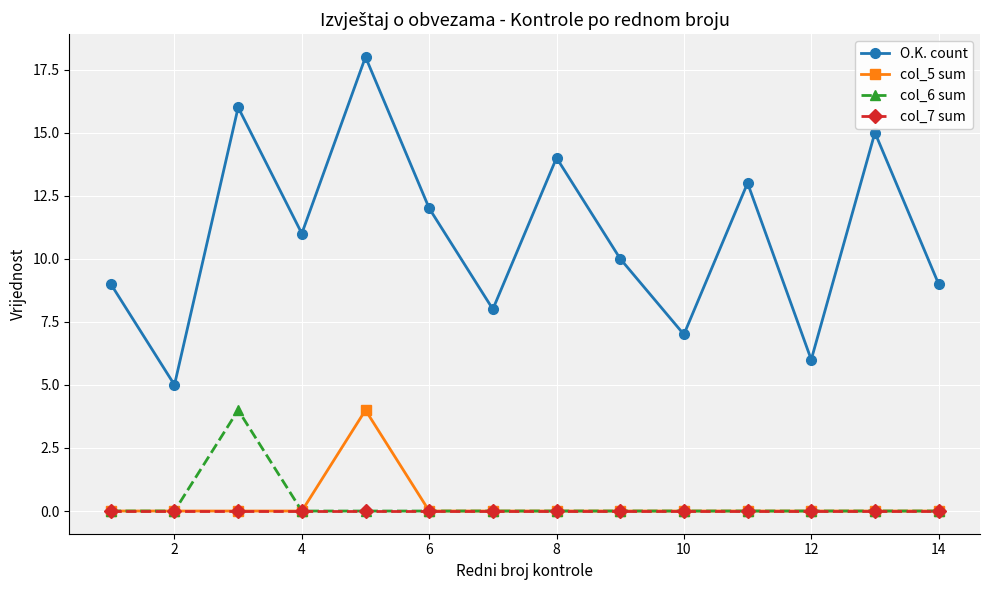

Is this an area chart (filled region under the line)?

No